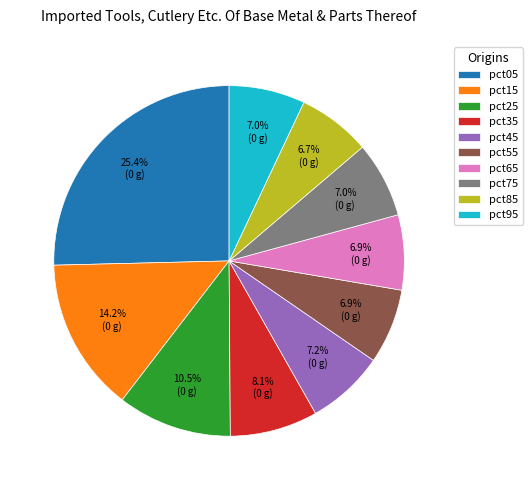

Does any single category account for the majority?

No